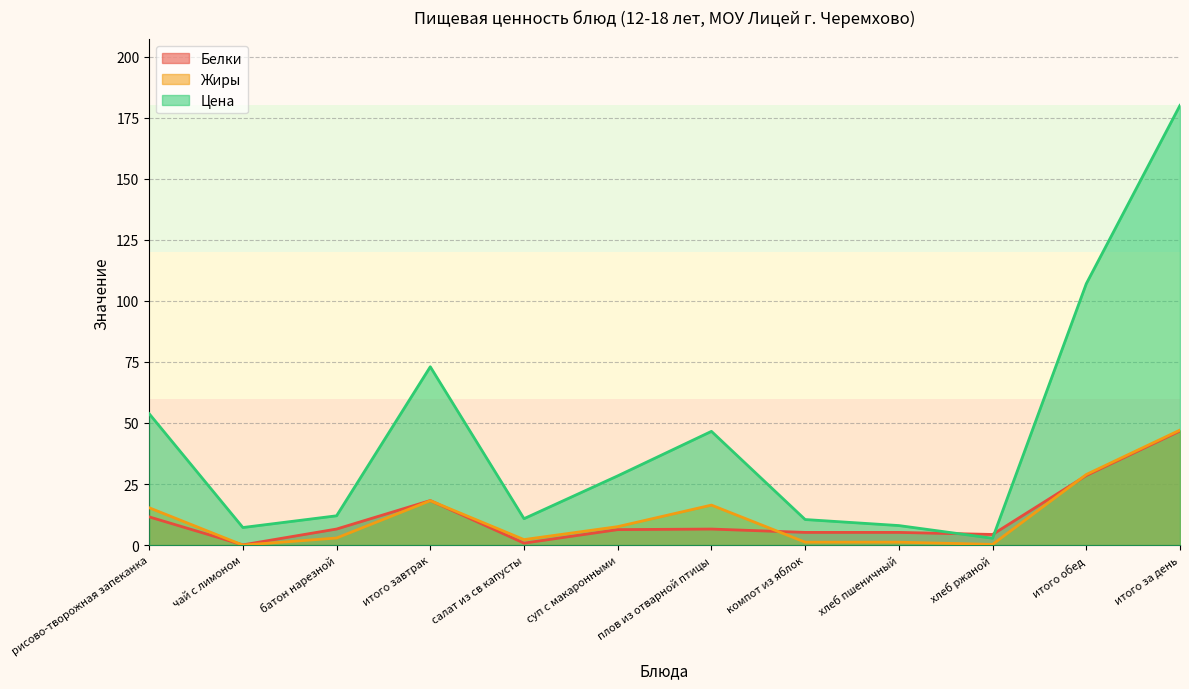

The Жиры series shows 3.5 at плов из отварной птицы. True or false?

False